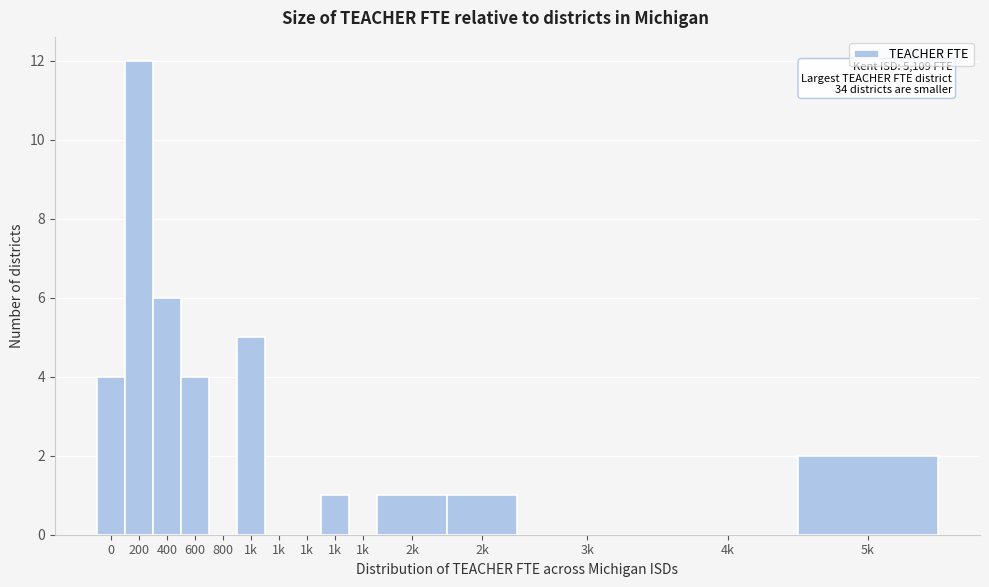

Count the number of data series in this chart.

1